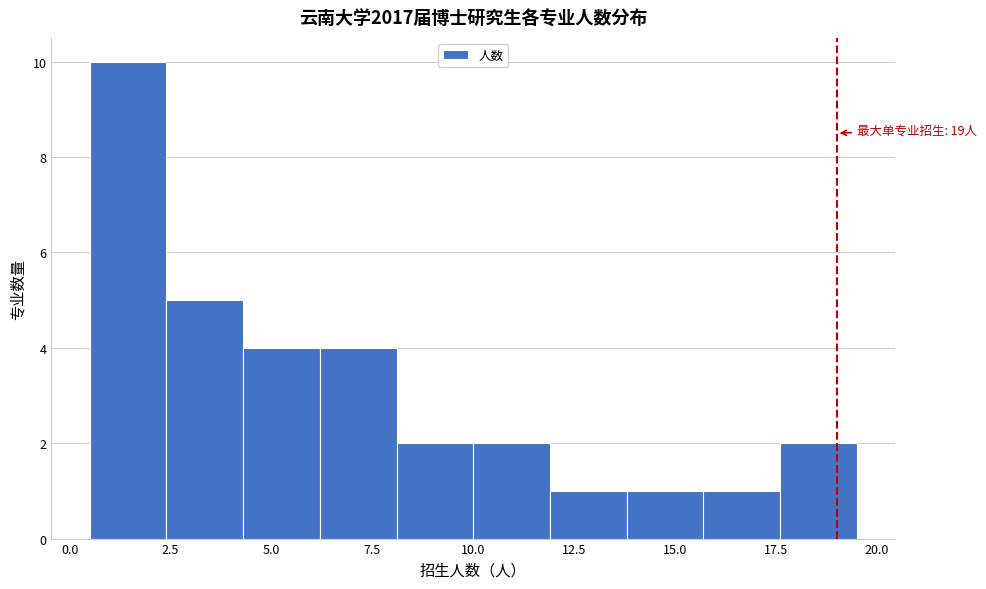

Read against the x-axis, roughly where is the centre of the tallest bar?

1.5